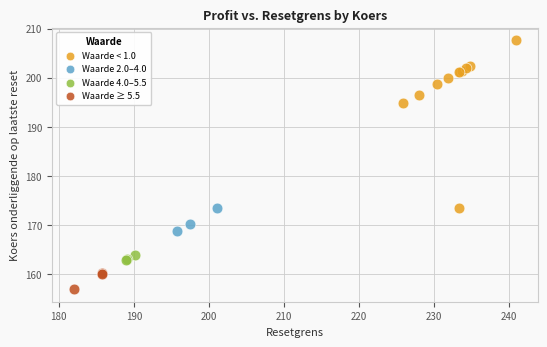

Which series has the largest Y range (max minus min)?

Waarde < 1.0